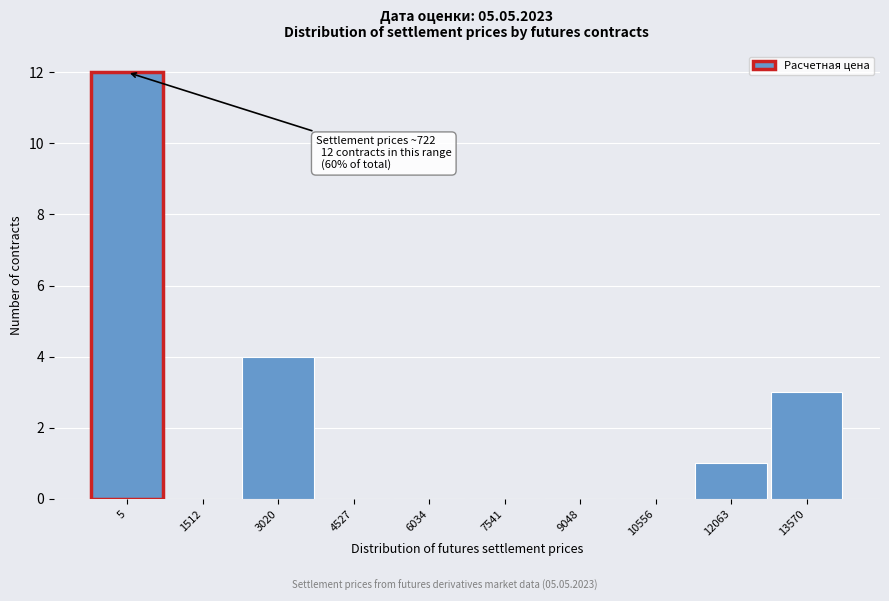

Reading left to right, what are all the values shown in this chart?

5=12	1512=0	3020=4	4527=0	6034=0	7541=0	9048=0	10556=0	12063=1	13570=3